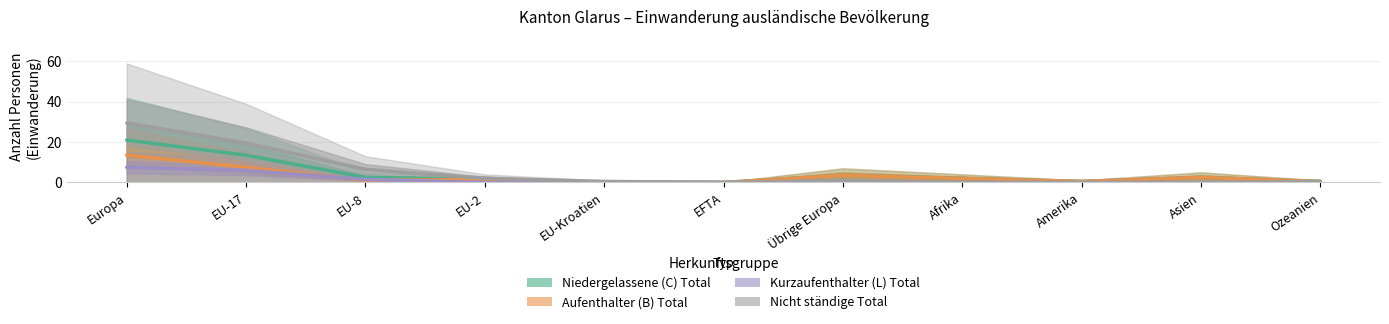

Which label corresponds to the largest value in the chart?

Europa